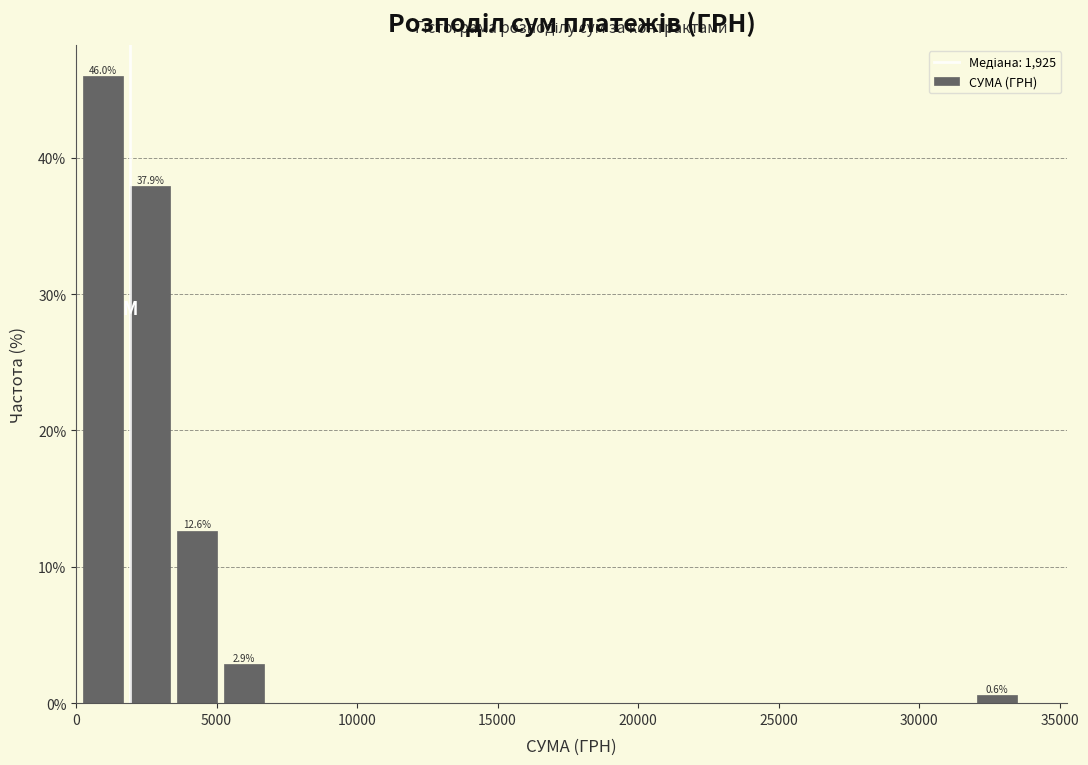

Read against the x-axis, roughly where is the centre of the tallest bar?

1000